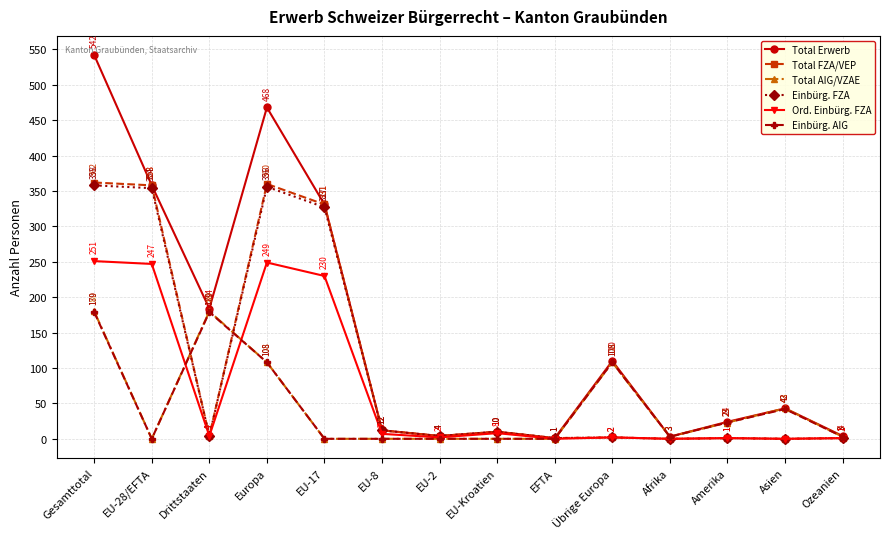

At which category does the chart reach its peak across all series?

Gesamttotal